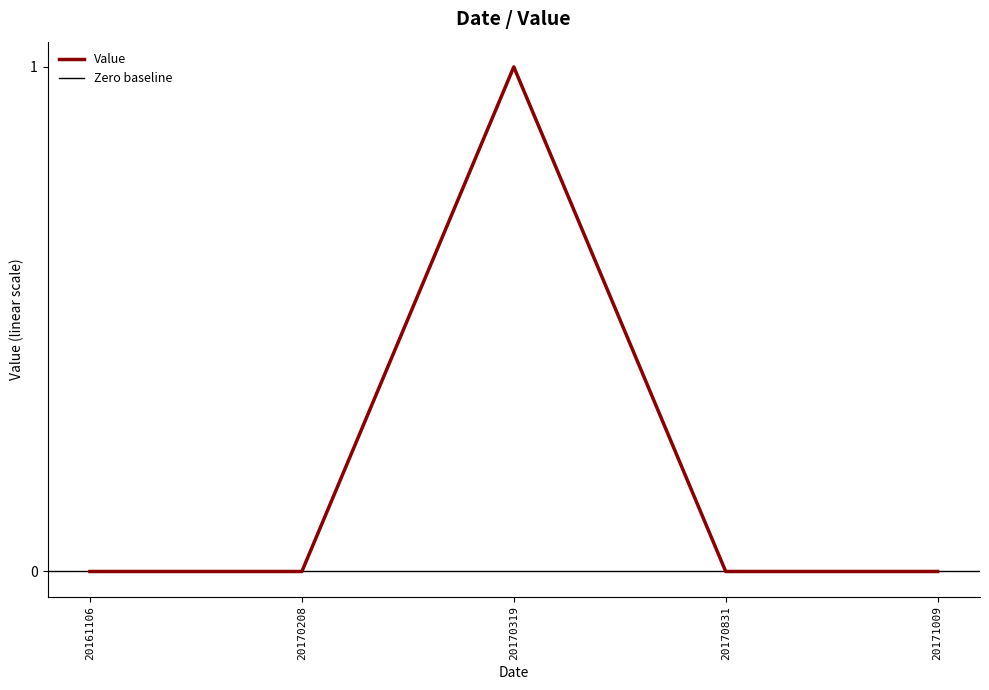

Reading right to left, what are all the values shown in this chart?

20171009=0	20170831=0	20170319=1	20170208=0	20161106=0